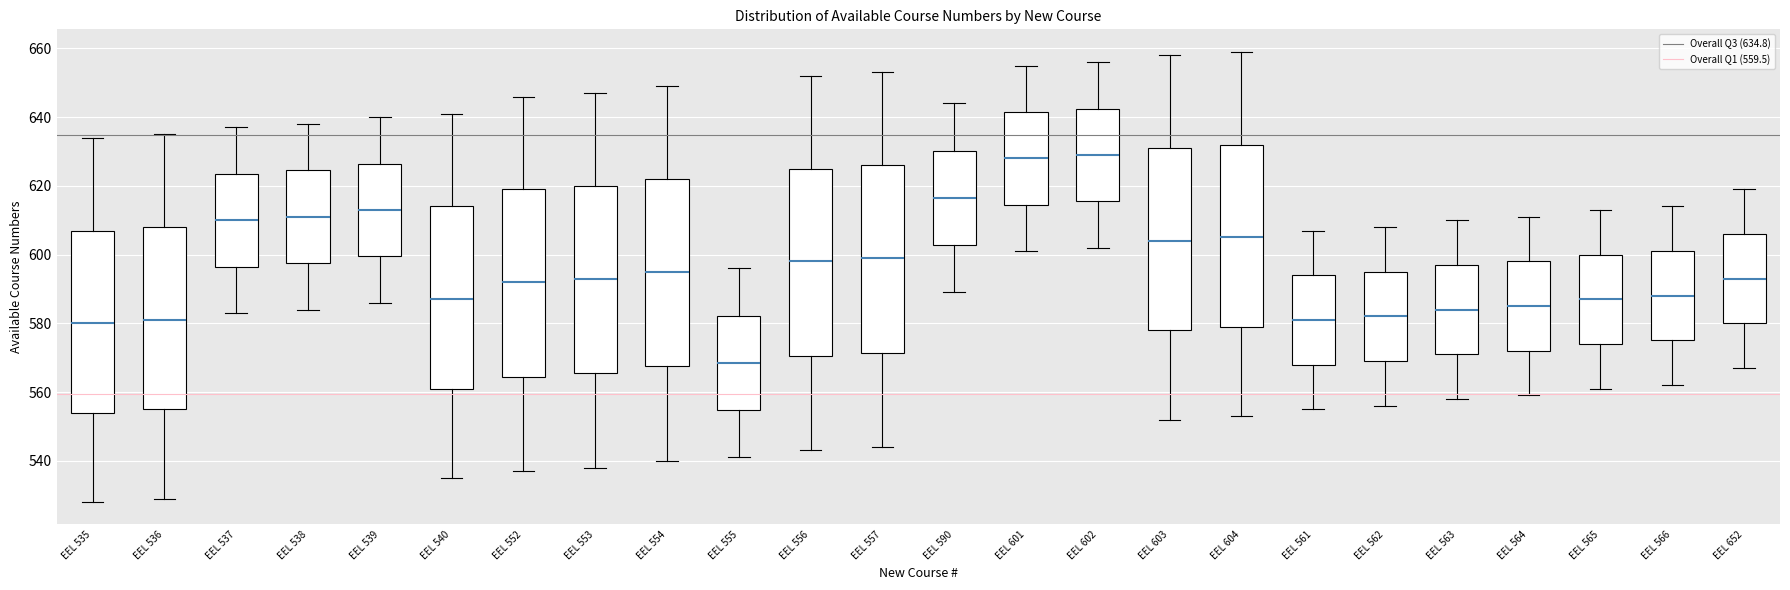

Reading left to right, transcribe this box plot: for each box, give where its median line is, the range the box spans, and where its two whiskers end, as read against the y-axis. The values are not printed on the chart, so give them approximately, as read against the axis.

EEL 535: median 580, box 554 to 608, whiskers 528 to 634
EEL 536: median 582, box 556 to 608, whiskers 530 to 636
EEL 537: median 610, box 596 to 624, whiskers 584 to 638
EEL 538: median 612, box 598 to 624, whiskers 584 to 638
EEL 539: median 614, box 600 to 626, whiskers 586 to 640
EEL 540: median 588, box 562 to 614, whiskers 536 to 642
EEL 552: median 592, box 564 to 620, whiskers 538 to 646
EEL 553: median 594, box 566 to 620, whiskers 538 to 648
EEL 554: median 596, box 568 to 622, whiskers 540 to 650
EEL 555: median 568, box 554 to 582, whiskers 542 to 596
EEL 556: median 598, box 570 to 626, whiskers 544 to 652
EEL 557: median 600, box 572 to 626, whiskers 544 to 654
EEL 590: median 616, box 602 to 630, whiskers 590 to 644
EEL 601: median 628, box 614 to 642, whiskers 602 to 656
EEL 602: median 630, box 616 to 642, whiskers 602 to 656
EEL 603: median 604, box 578 to 632, whiskers 552 to 658
EEL 604: median 606, box 580 to 632, whiskers 554 to 660
EEL 561: median 582, box 568 to 594, whiskers 556 to 608
EEL 562: median 582, box 570 to 596, whiskers 556 to 608
EEL 563: median 584, box 572 to 598, whiskers 558 to 610
EEL 564: median 586, box 572 to 598, whiskers 560 to 612
EEL 565: median 588, box 574 to 600, whiskers 562 to 614
EEL 566: median 588, box 576 to 602, whiskers 562 to 614
EEL 652: median 594, box 580 to 606, whiskers 568 to 620